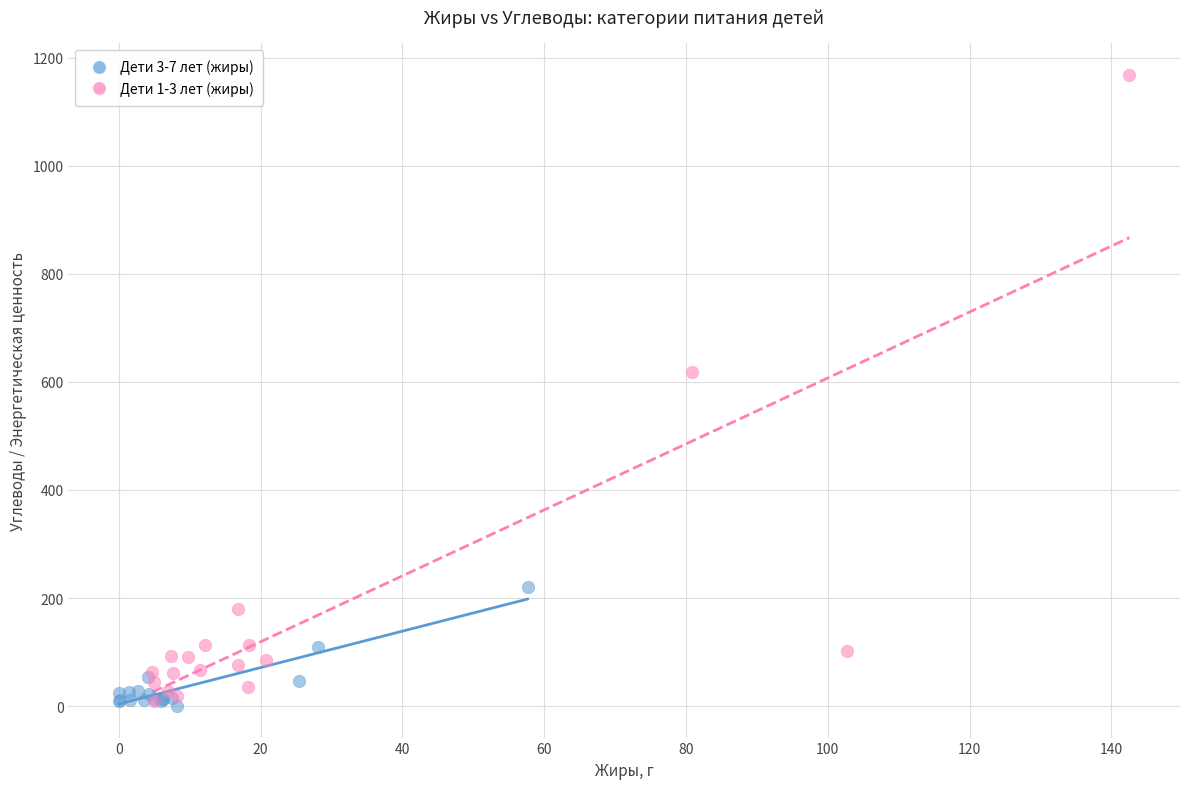

Which series contains the highest Y value?

Дети 1-3 лет (жиры)